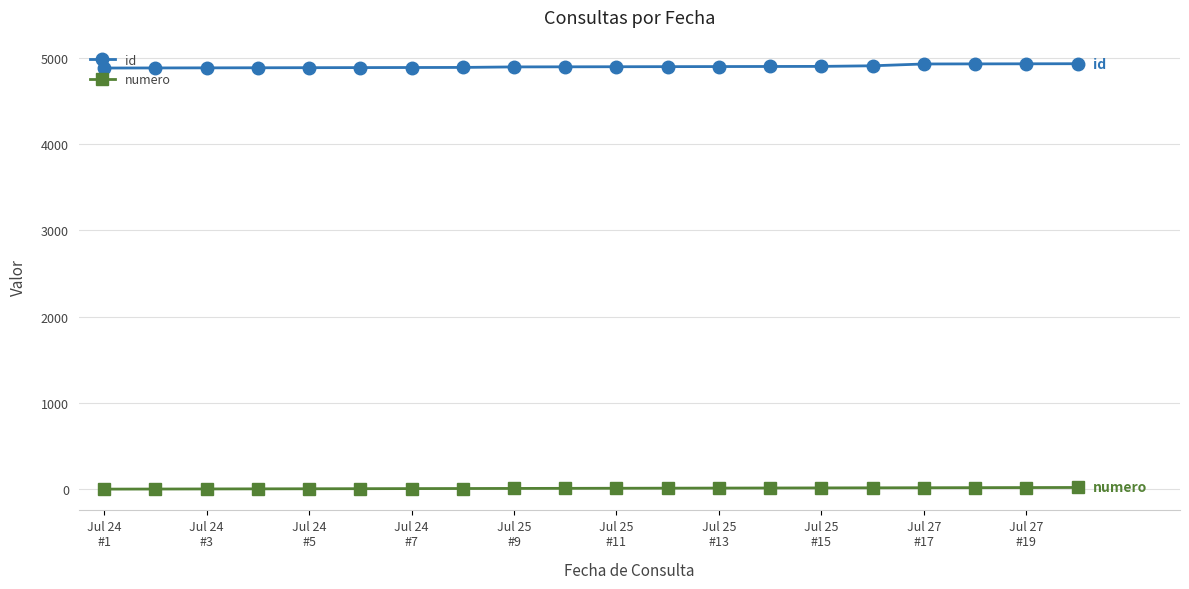

What is the highest value of the id series?

4932